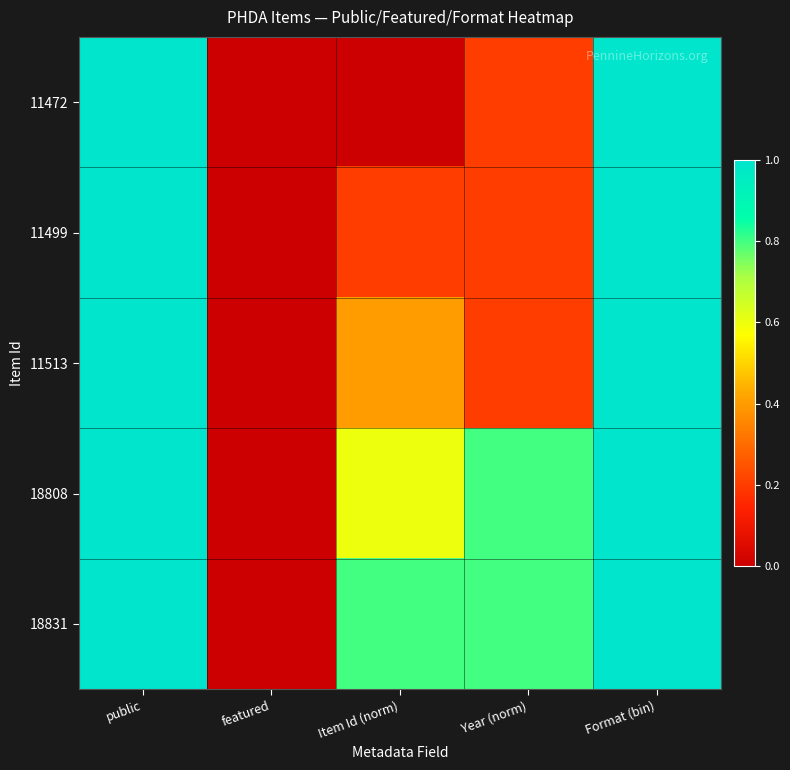

Between featured and Format (bin), which series saw the biggest shift?

11472